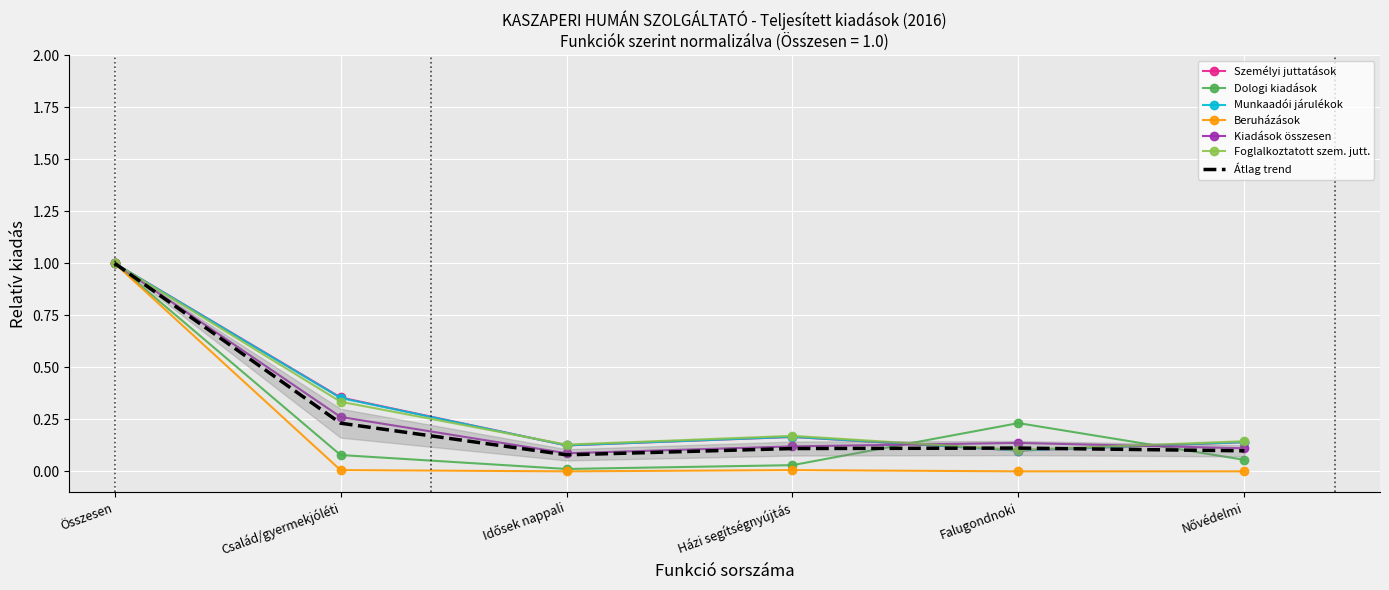

Between Összesen and Nővédelmi, which is larger?

Összesen